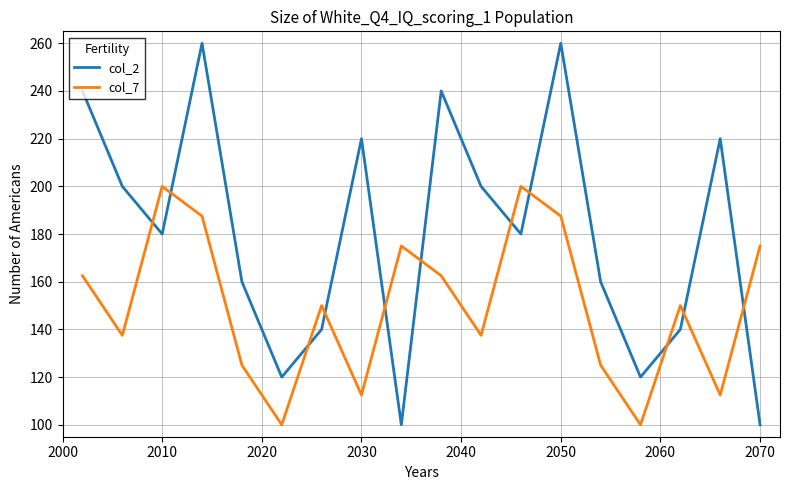

True or false: col_2 and col_7 cross at least once.

True